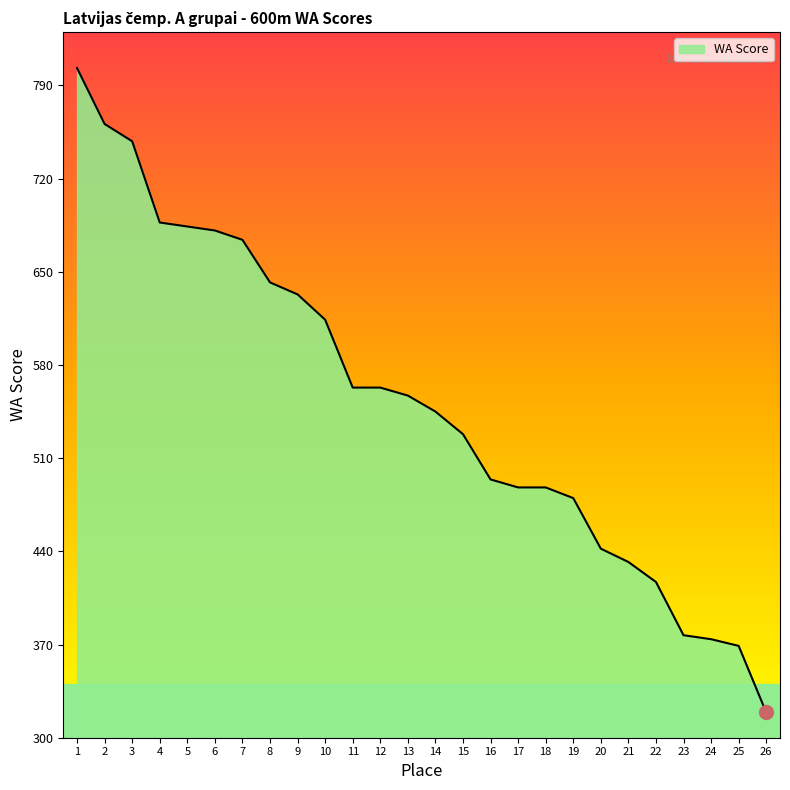

At which category does the chart reach its peak across all series?

1